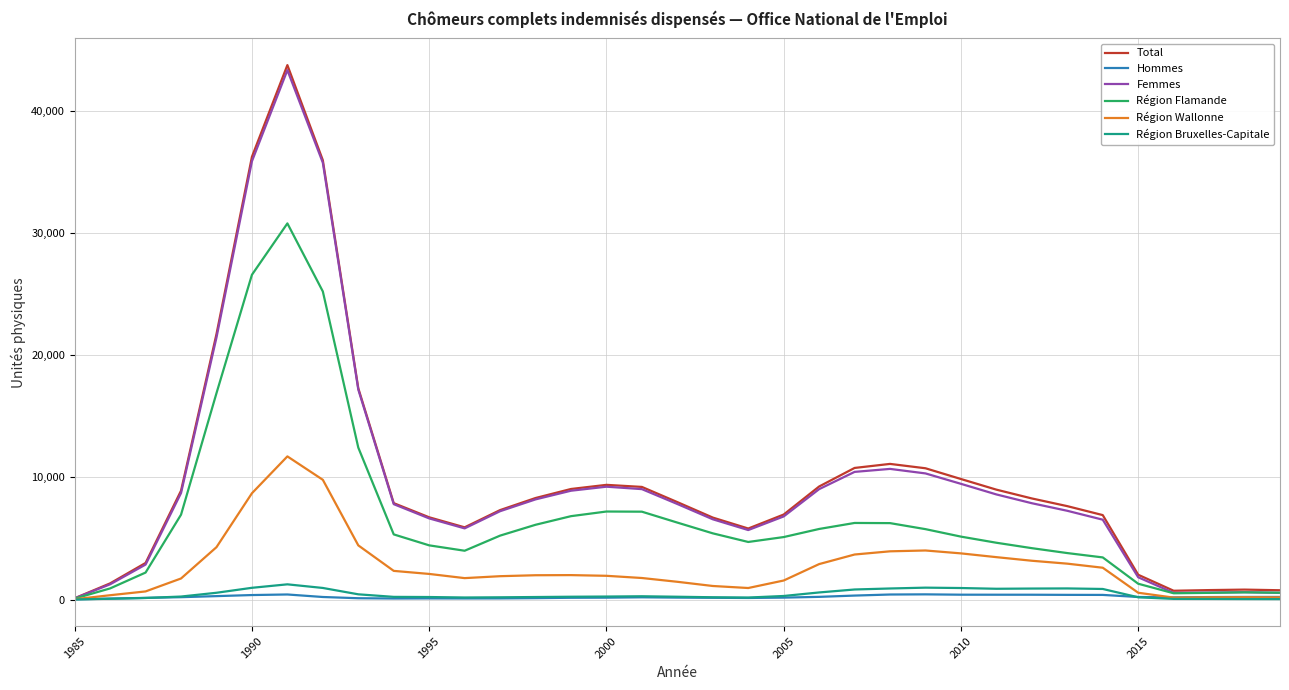

What is the maximum value for Femmes?

43322.0